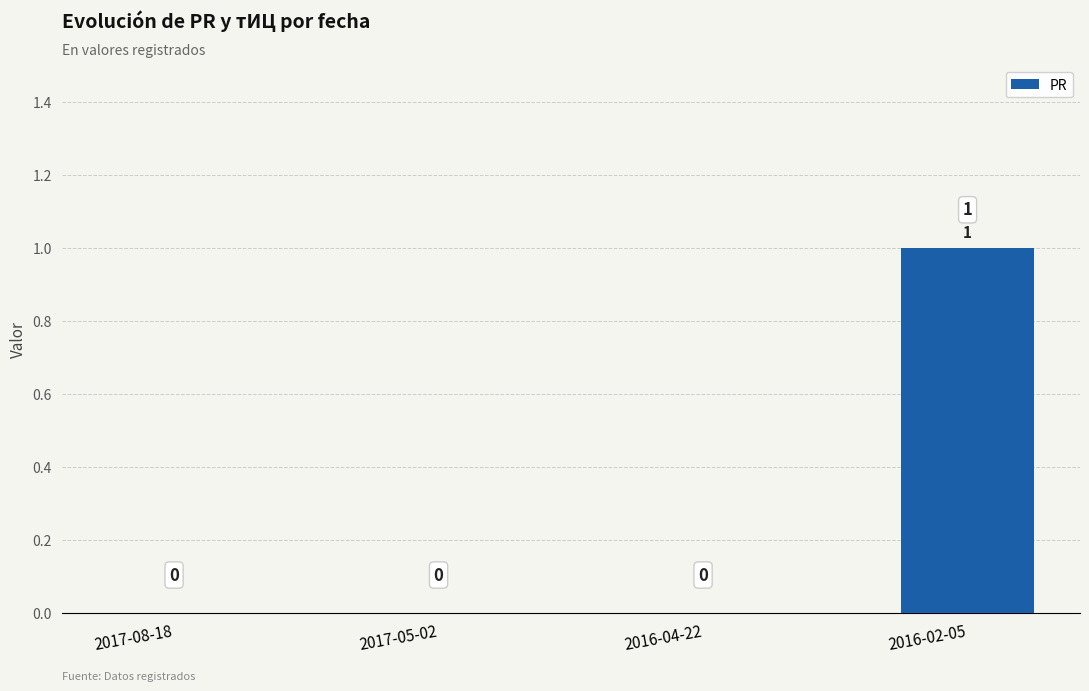

Between 2016-02-05 and 2017-08-18, which is larger?

2016-02-05